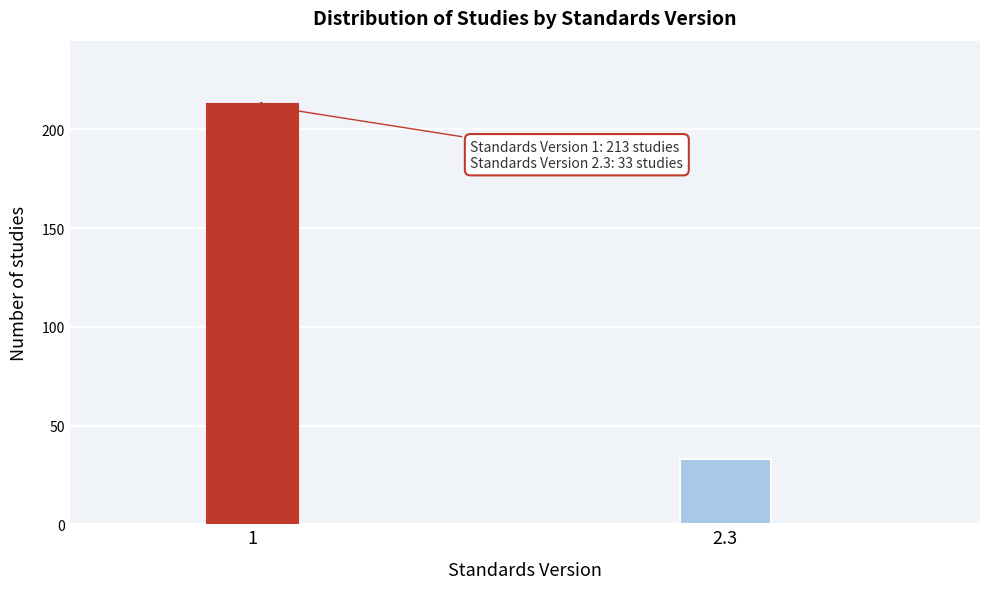

Reading left to right, list all the values displayed in this chart.

213	33